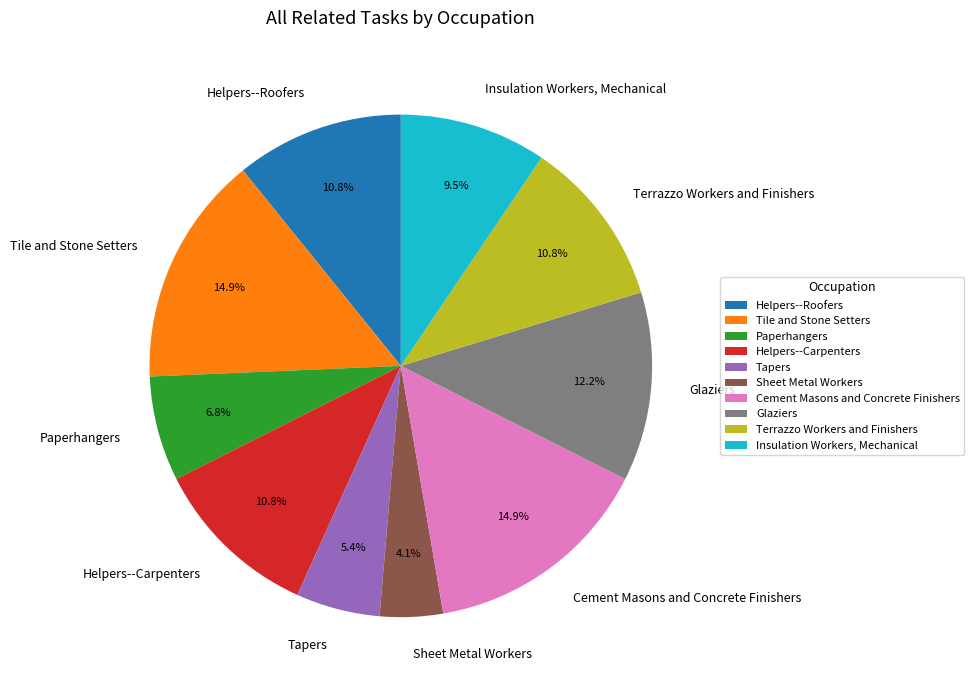

What is the ratio of the value at Sheet Metal Workers to the value at Terrazzo Workers and Finishers?

0.4